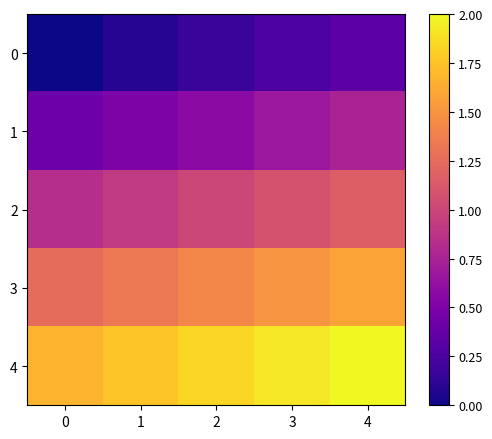

Which has a higher value, 2 or 1?

2